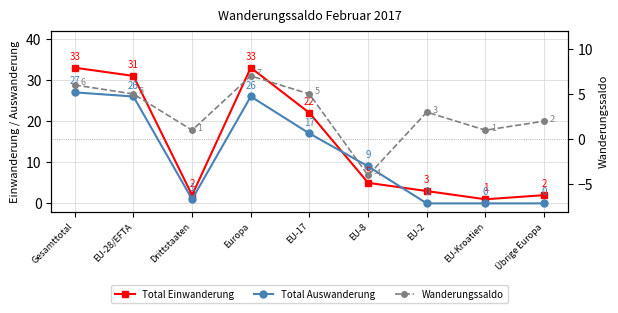

Is this an area chart (filled region under the line)?

No